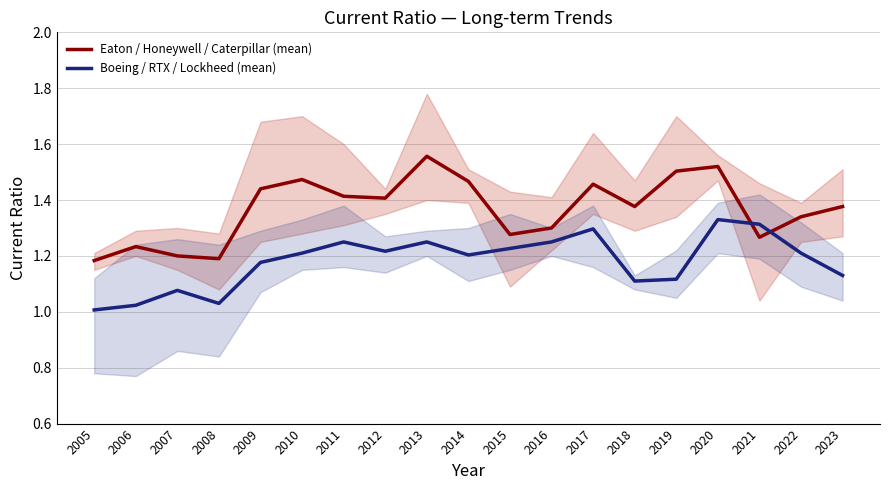

Between which two adjacent categories do Eaton / Honeywell / Caterpillar (mean) and Boeing / RTX / Lockheed (mean) first intersect?

2020 and 2021